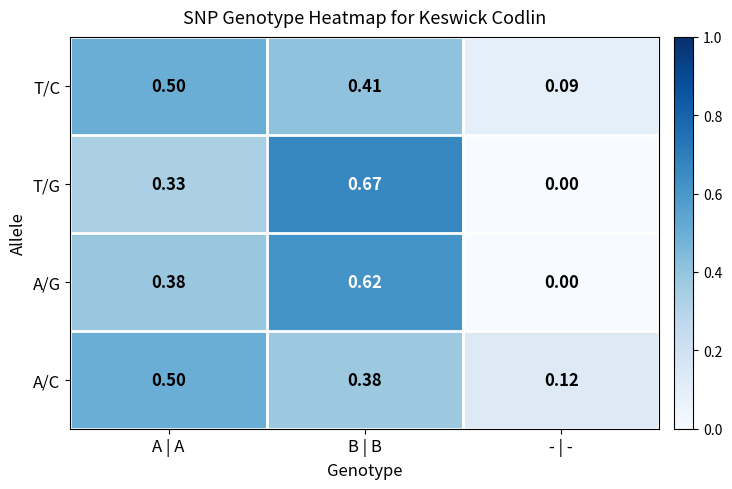

What is the total value across all series at - | -?

0.2